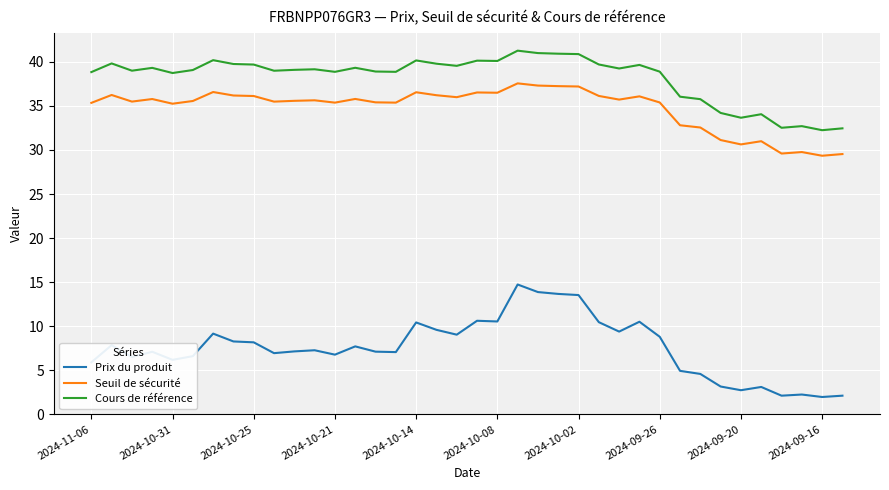

Which series has the widest spread of values?

Prix du produit